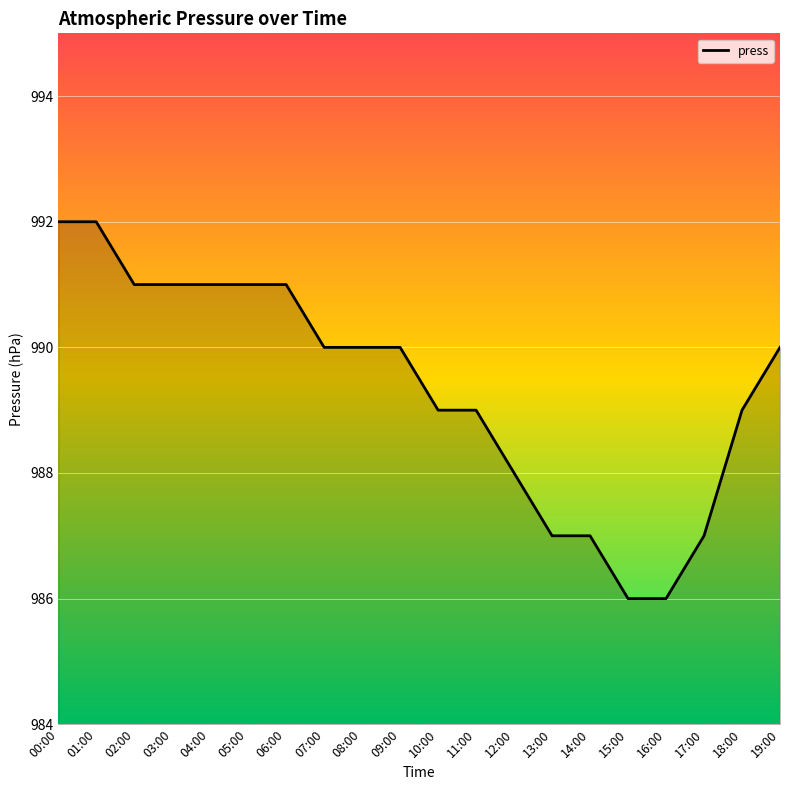

What is the greatest value displayed?

992